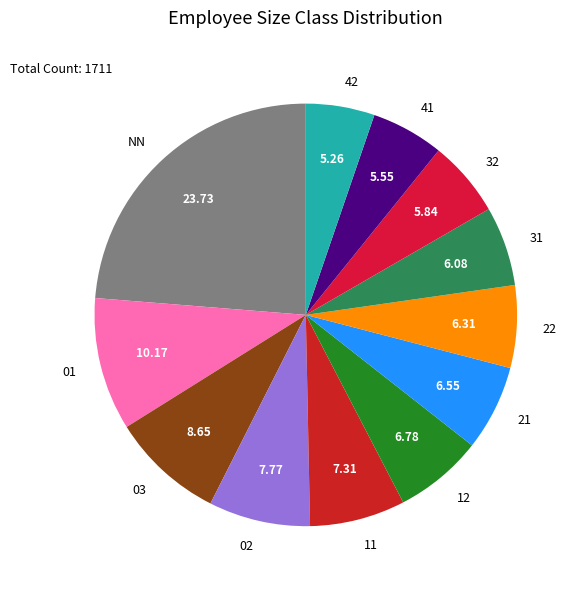

Is there a majority slice in this chart?

No